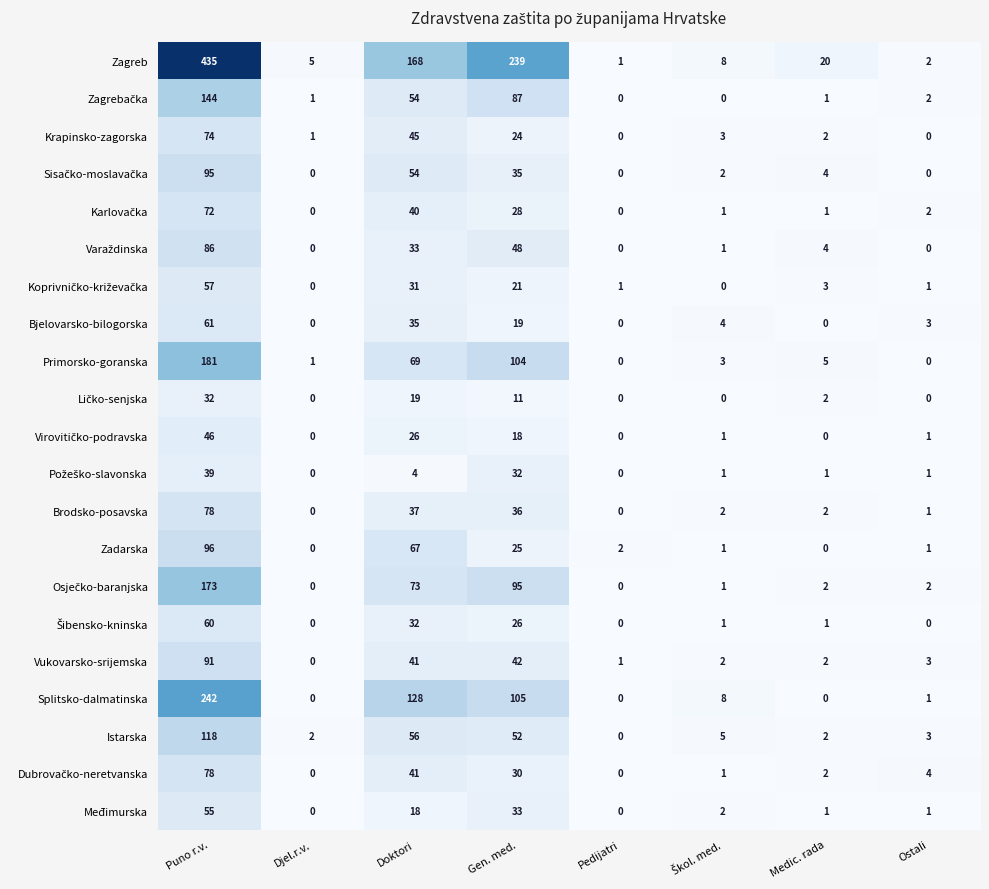

Which series has the widest spread of values?

Zagreb